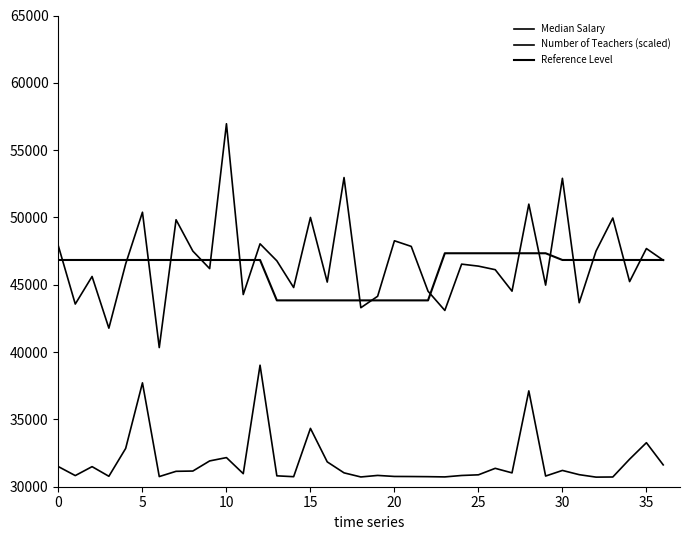

True or false: Reference Level and Number of Teachers (scaled) intersect in this chart.

False